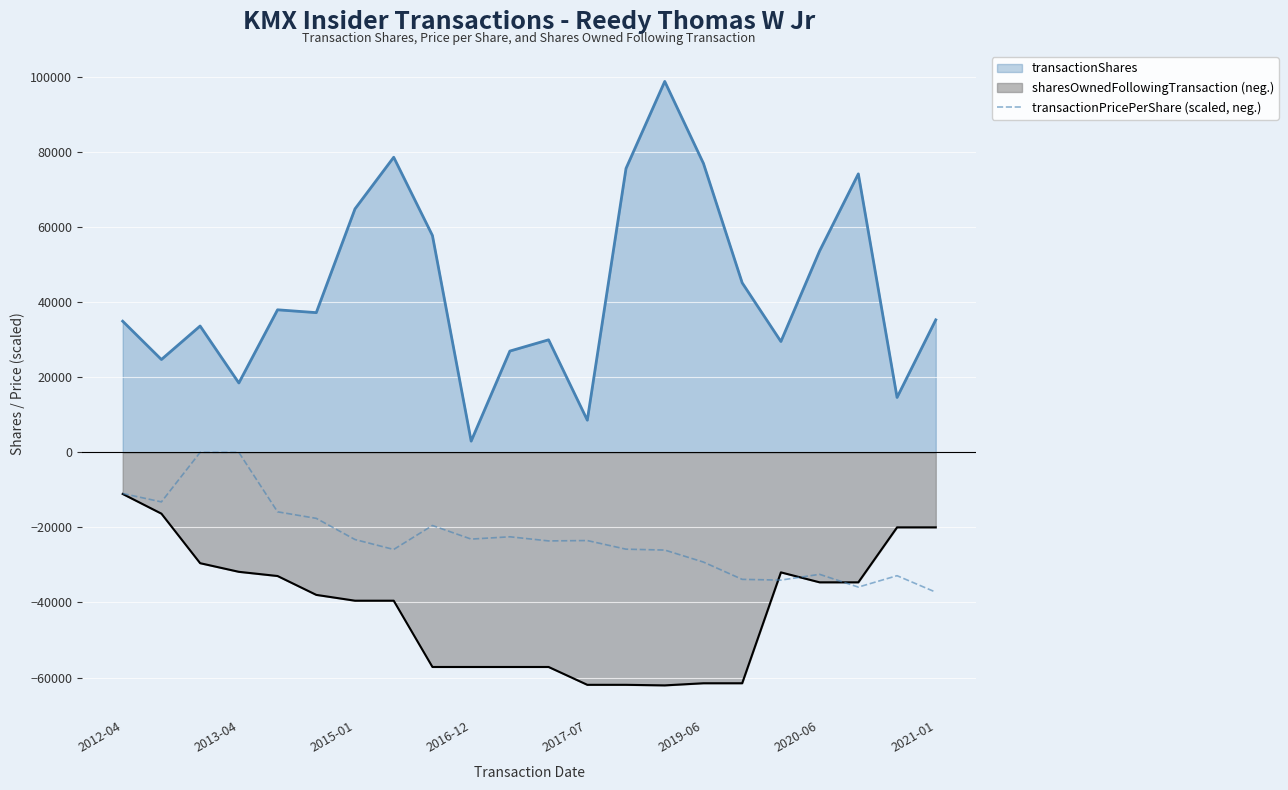

What is the smallest value displayed?

-62089.0